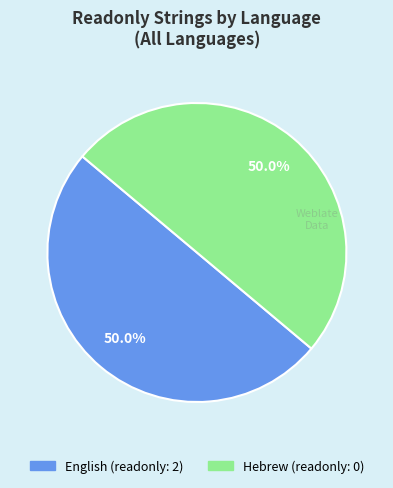

What is the ratio of the value at English to the value at Hebrew?

1.0